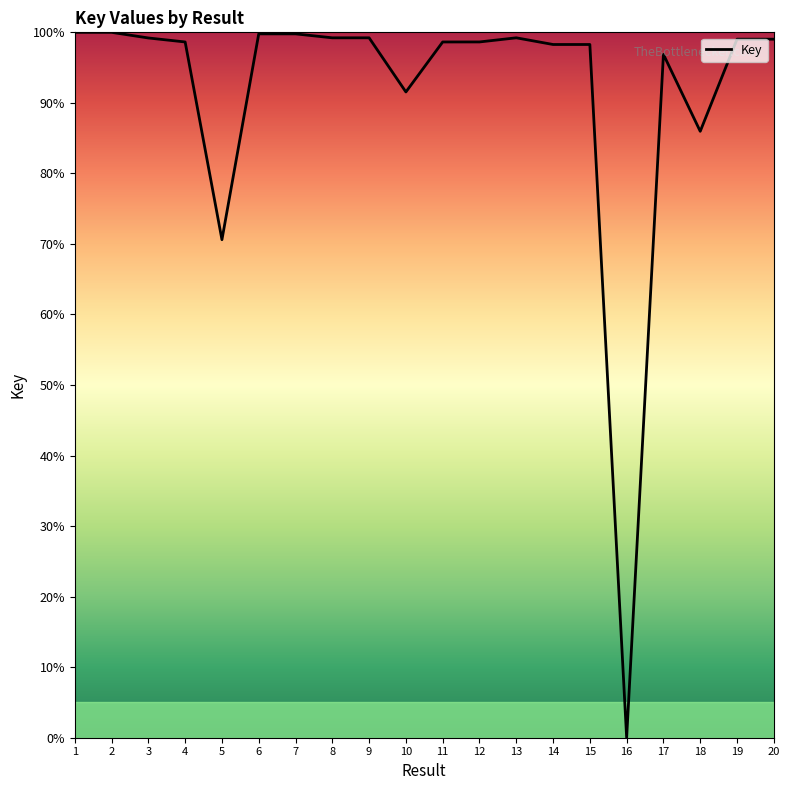

At which category does the chart reach its minimum across all series?

16